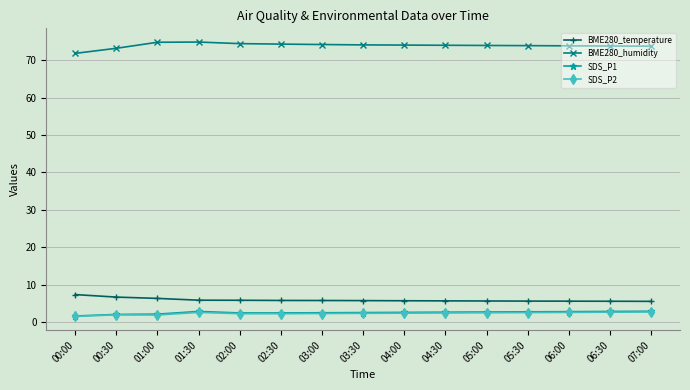

True or false: BME280_humidity and BME280_temperature cross at least once.

False